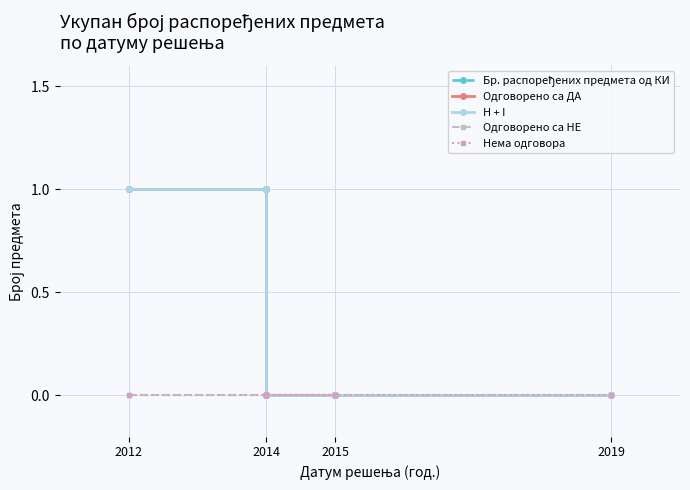

What are all the series names shown in the legend?

Бр. распоређених предмета од КИ, Одговорено са ДА, H + I, Одговорено са НЕ, Нема одговора